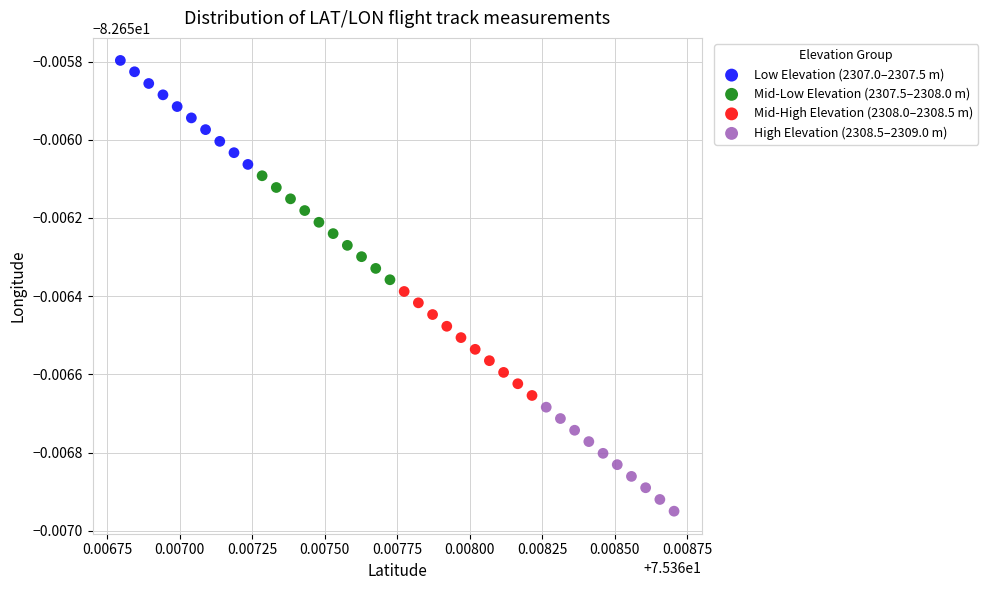

Which series contains the highest Y value?

Low Elevation (2307.0–2307.5 m)